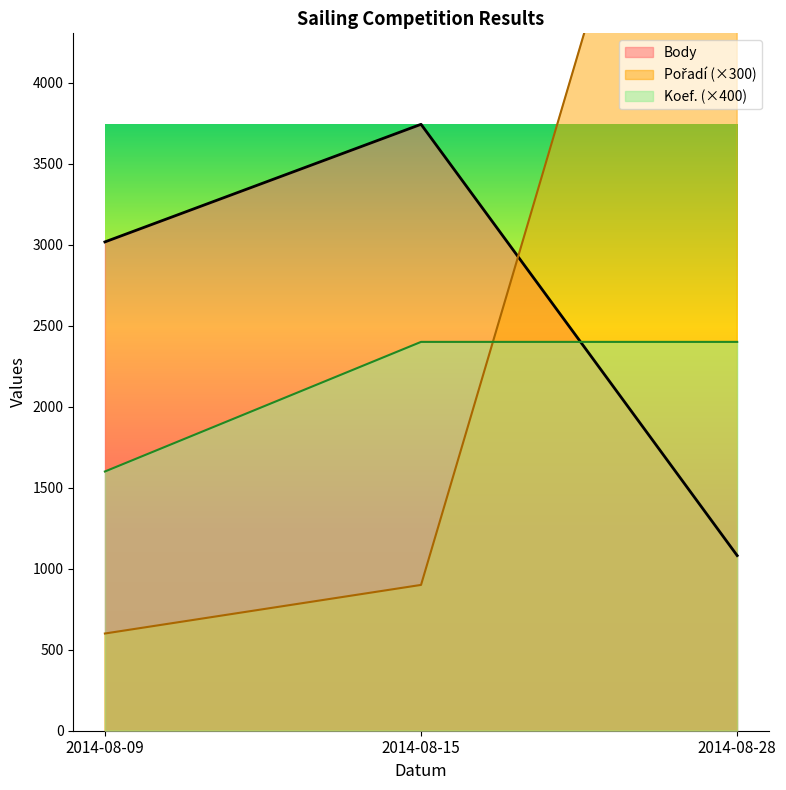

Reading right to left, extract all data points from this chart.

Body: 2014-08-28=1081	2014-08-15=3743	2014-08-09=3017
Pořadí: 2014-08-28=7500	2014-08-15=900	2014-08-09=600
Koef.: 2014-08-28=2400	2014-08-15=2400	2014-08-09=1600